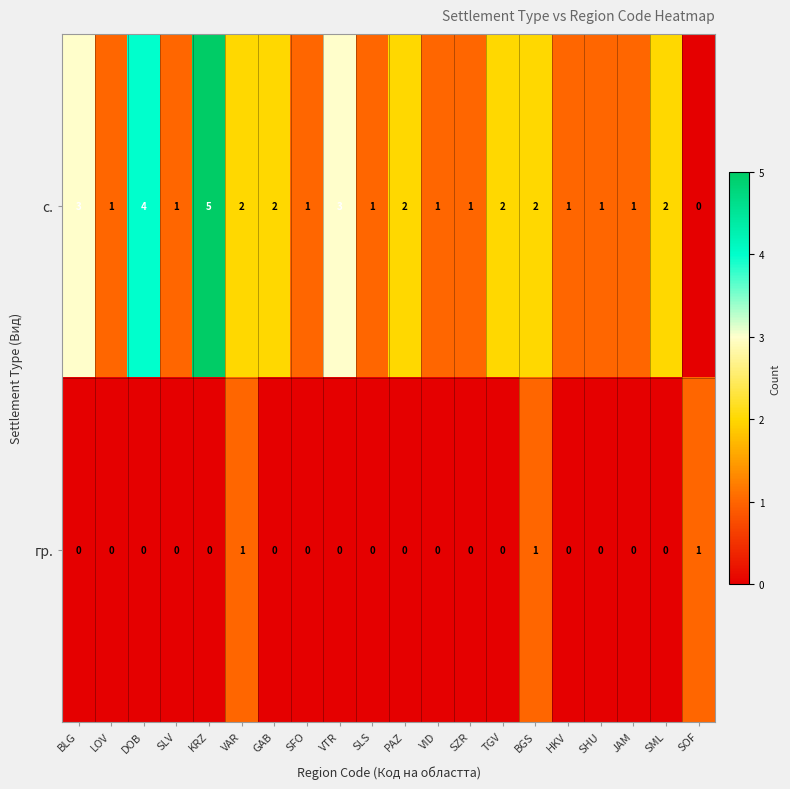

Which category has the highest value across all series?

KRZ